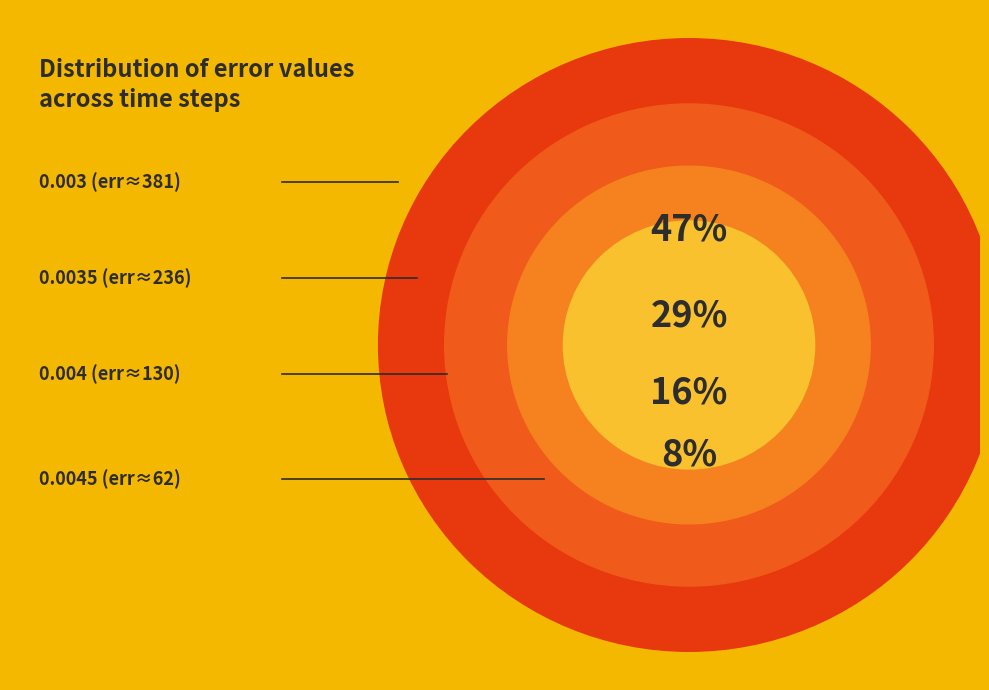

Is 0.0035 the majority of the pie?

No